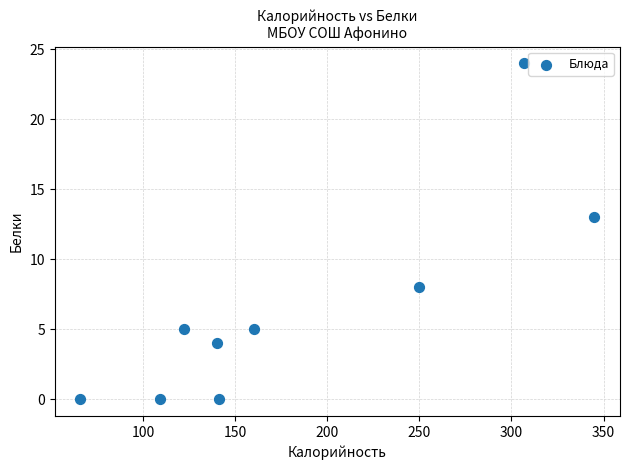

What is the average X value?

182